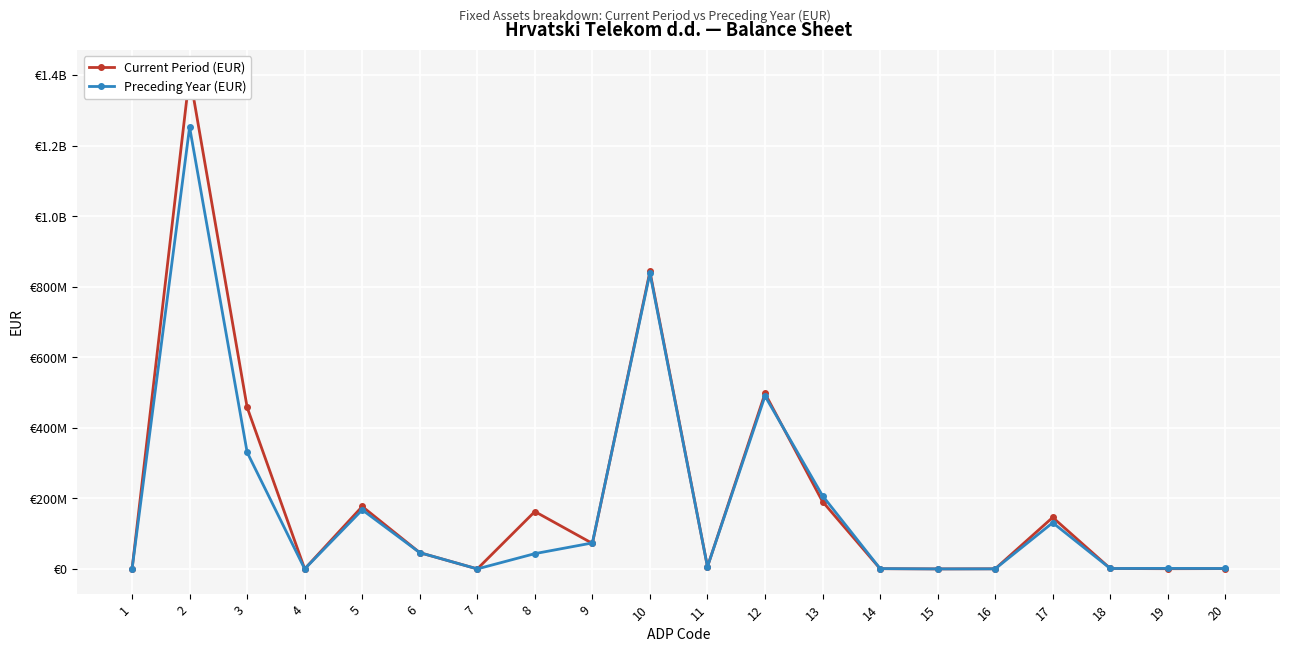

Is the value of Preceding Year (EUR) at 5 greater than the value of Current Period (EUR) at 1?

Yes